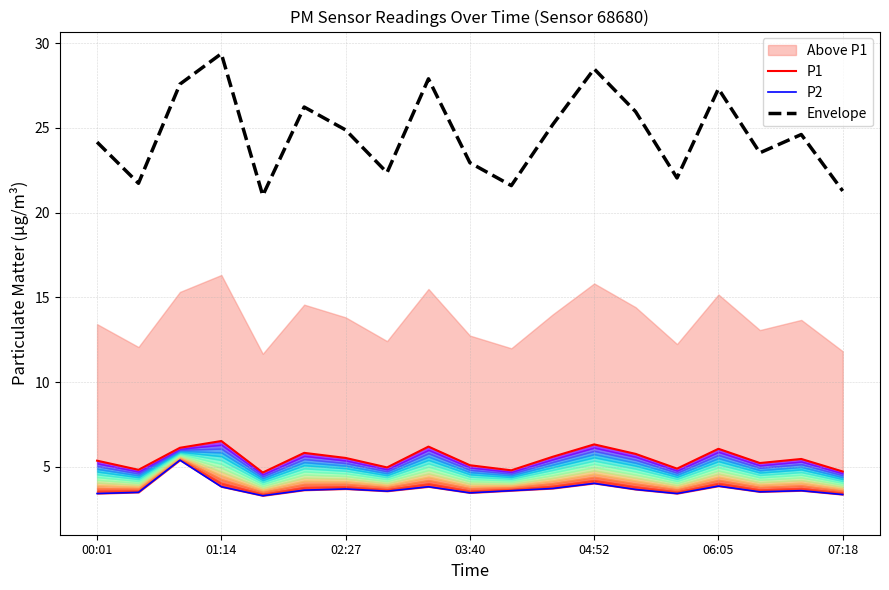

What is the minimum value for Envelope?

21.0